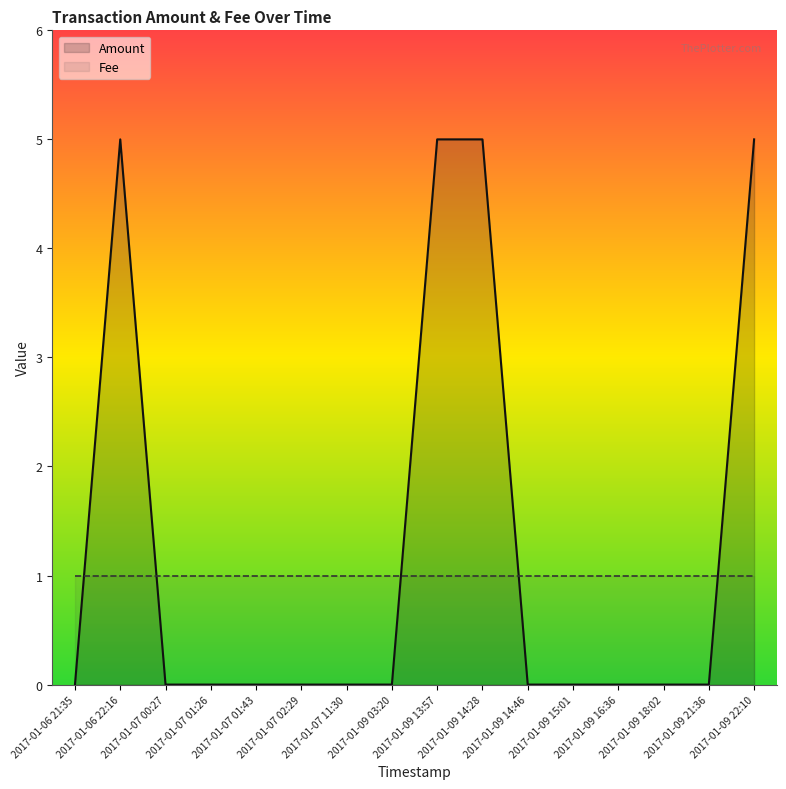

At how many categories does at least one series exceed 4?

4